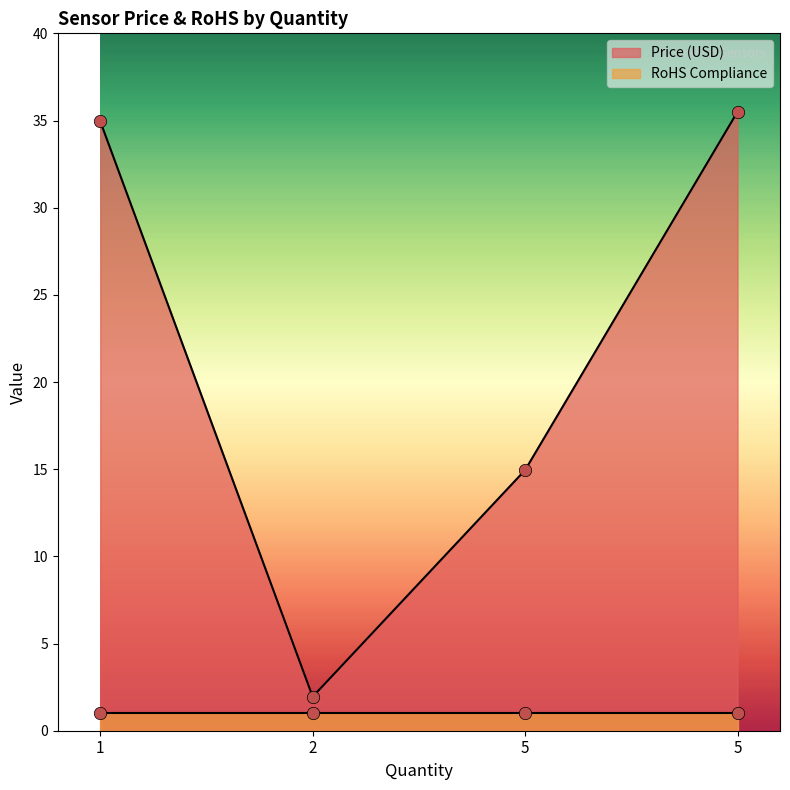

What is the change in value from 1 to 2?

-33.0